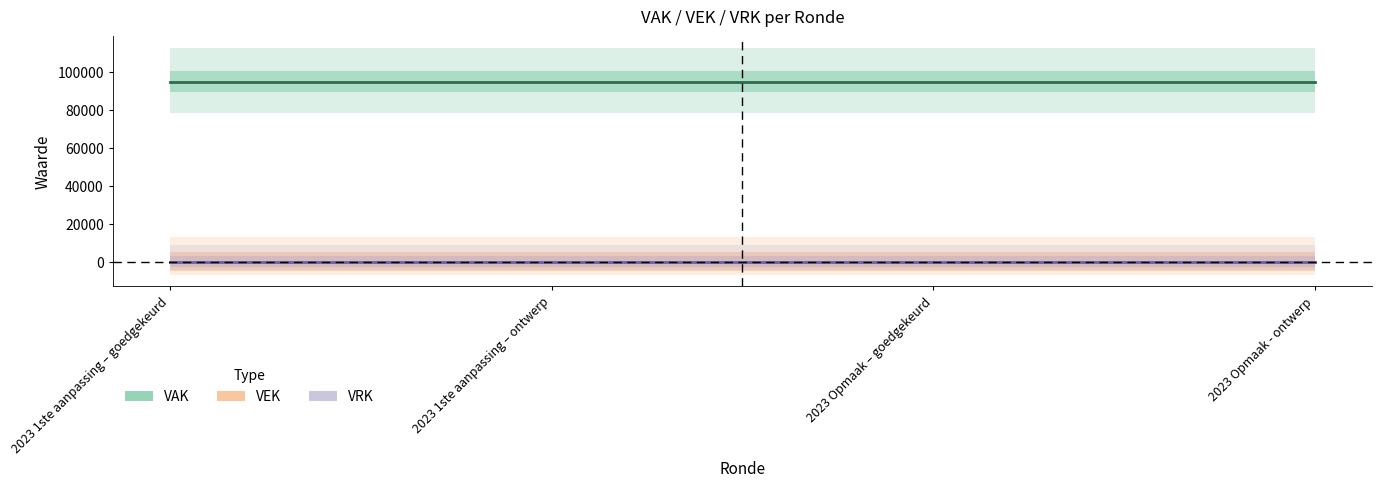

Which series has the largest total across all categories?

VAK